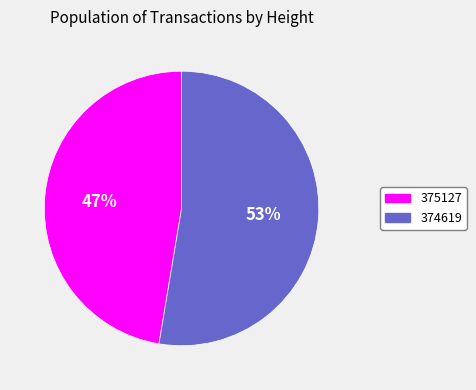

How many slices are in this pie chart?

2